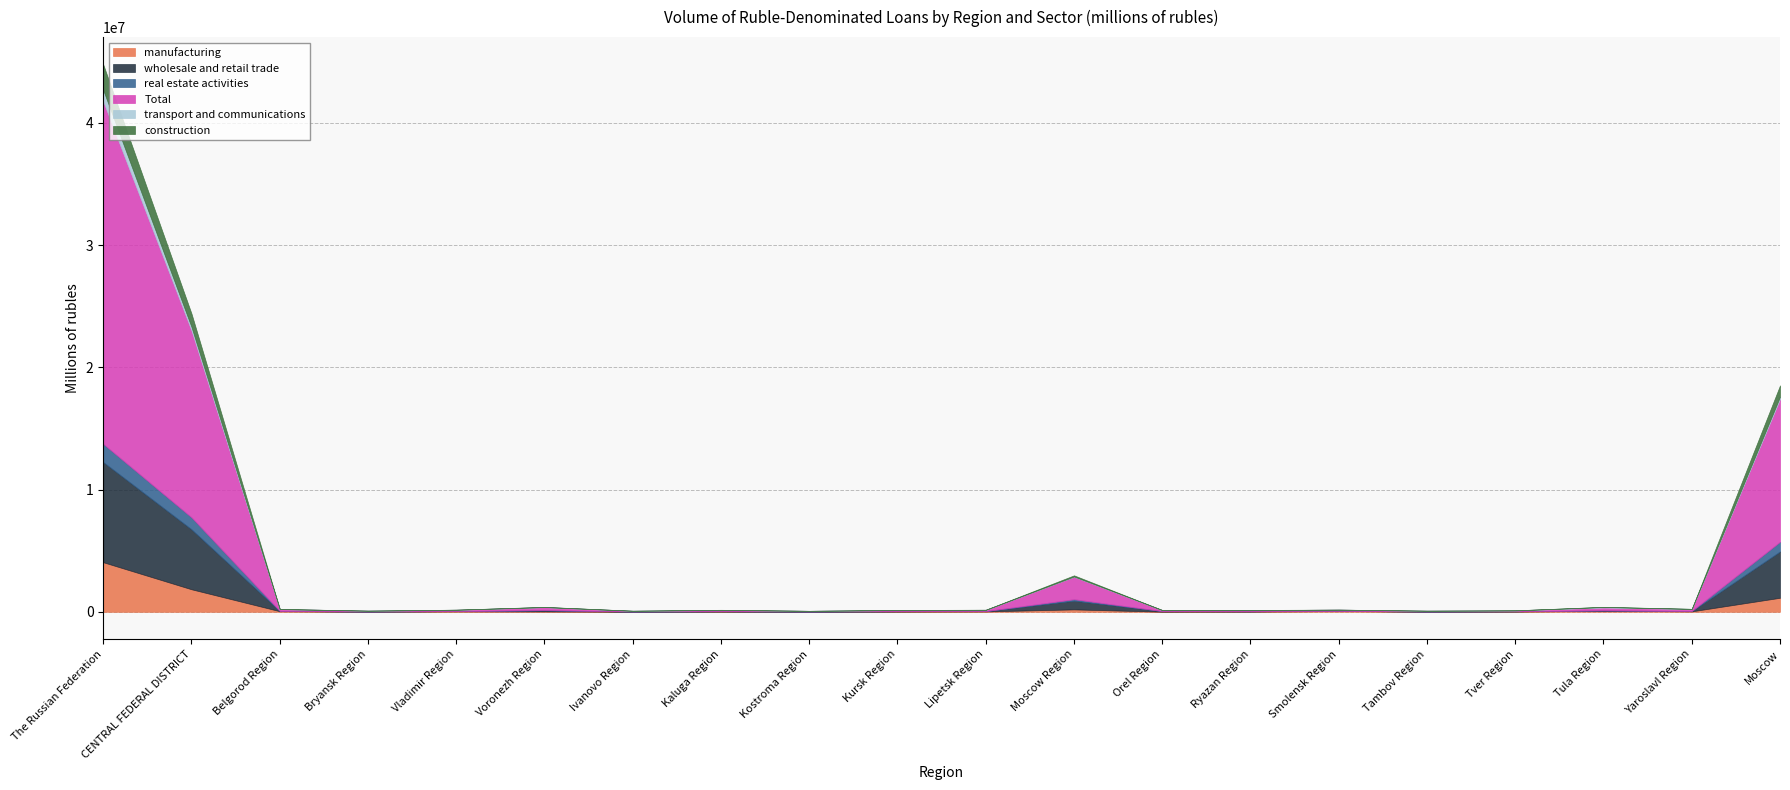

What is the difference between the real estate activities values at Kaluga Region and Tula Region?

8924